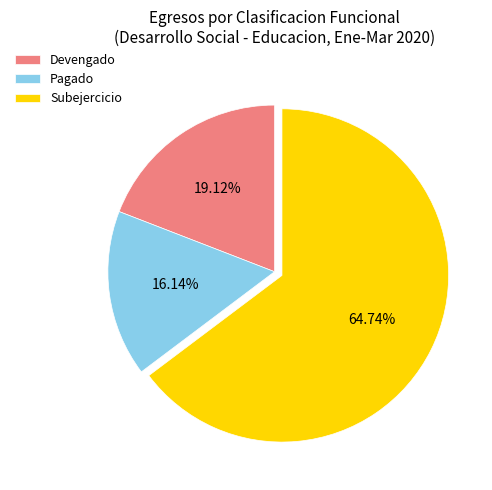

To the nearest percent, what is the average slice percentage?

33%